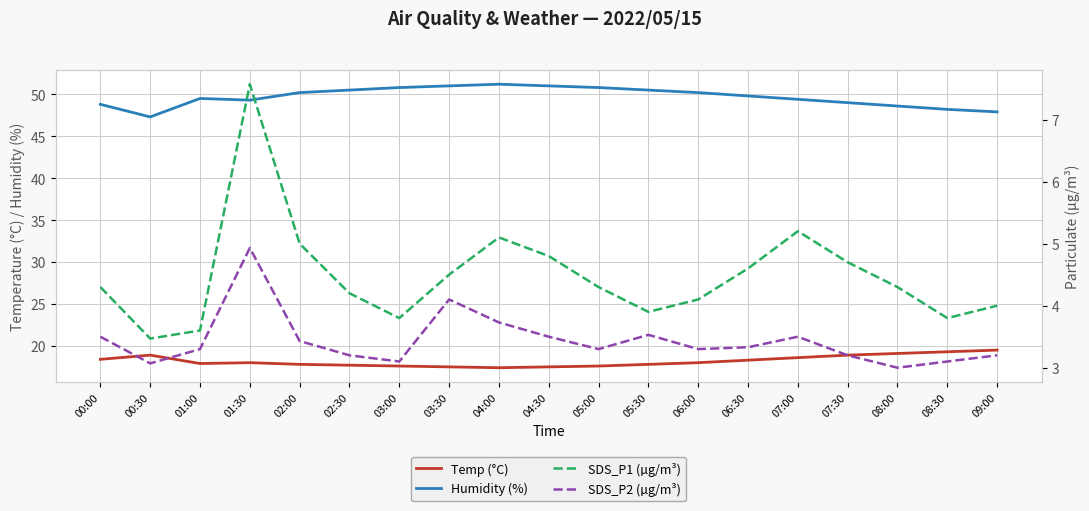

How many interior local peaks does the Temp (°C) series have?

2